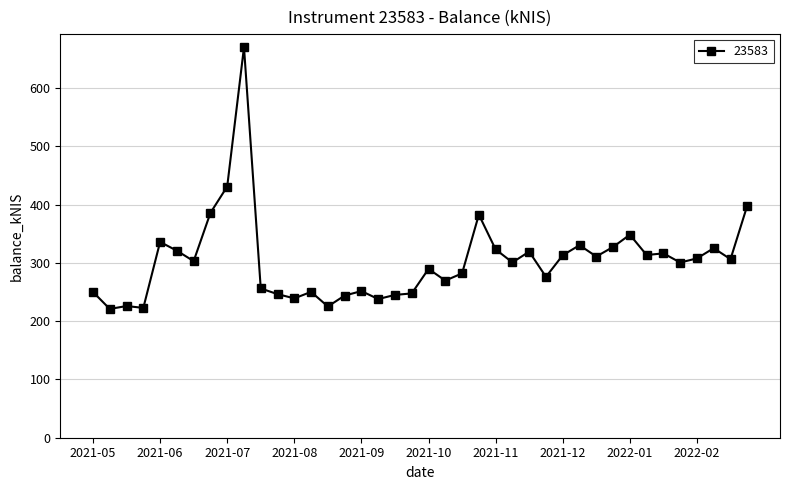

True or false: the data has more than 1 interior local peaks.

True